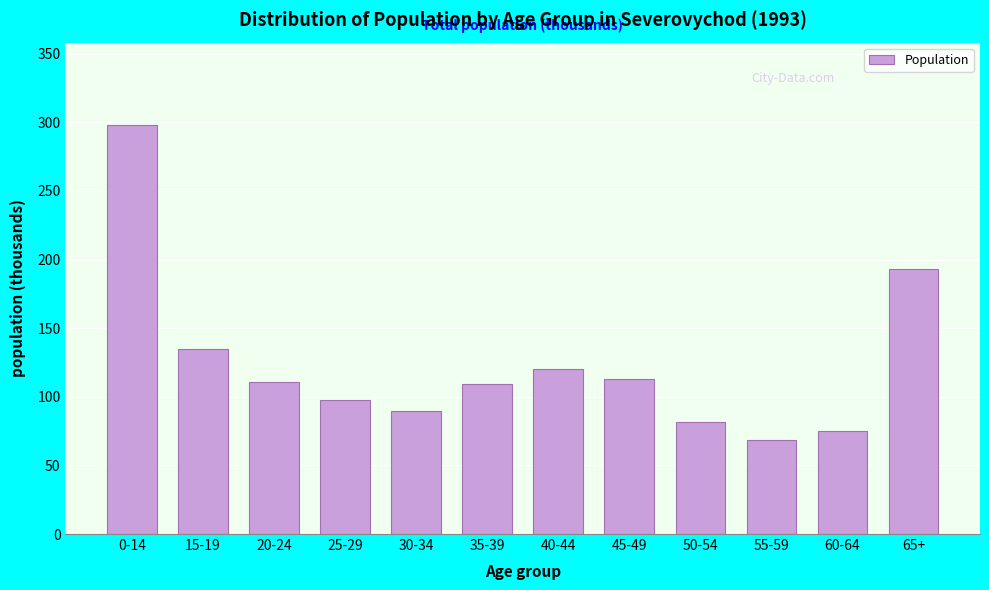

The value at 50-54 is 106.3. True or false?

False